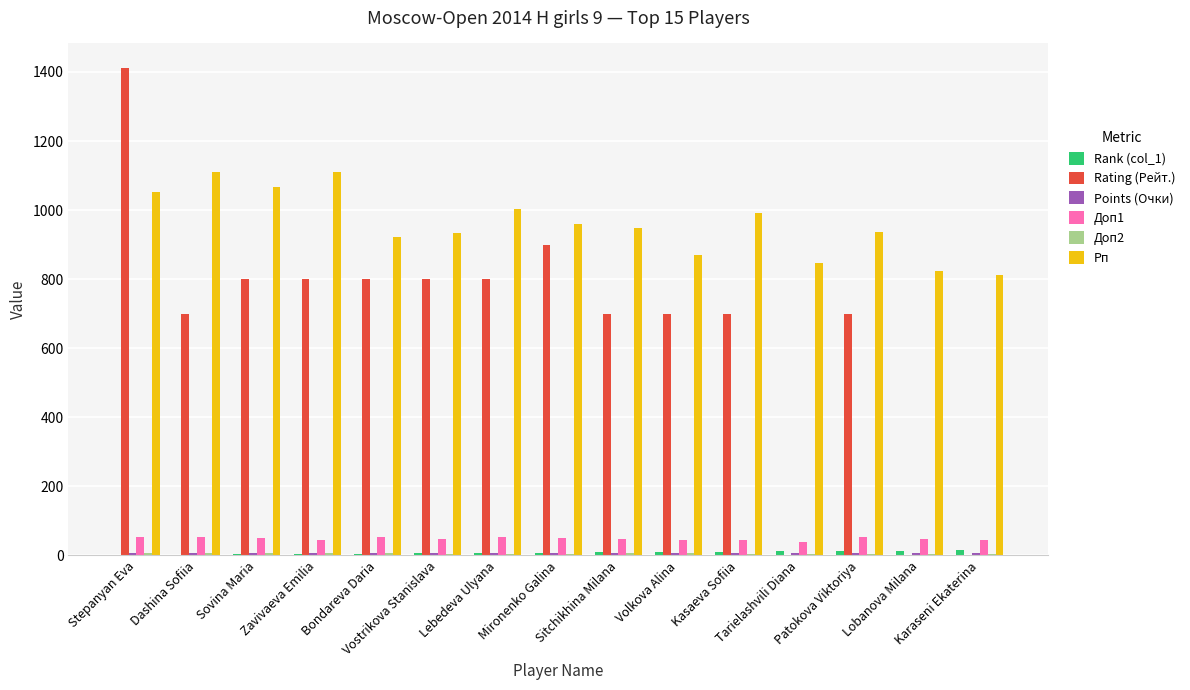

Which series has the largest total across all categories?

Рп